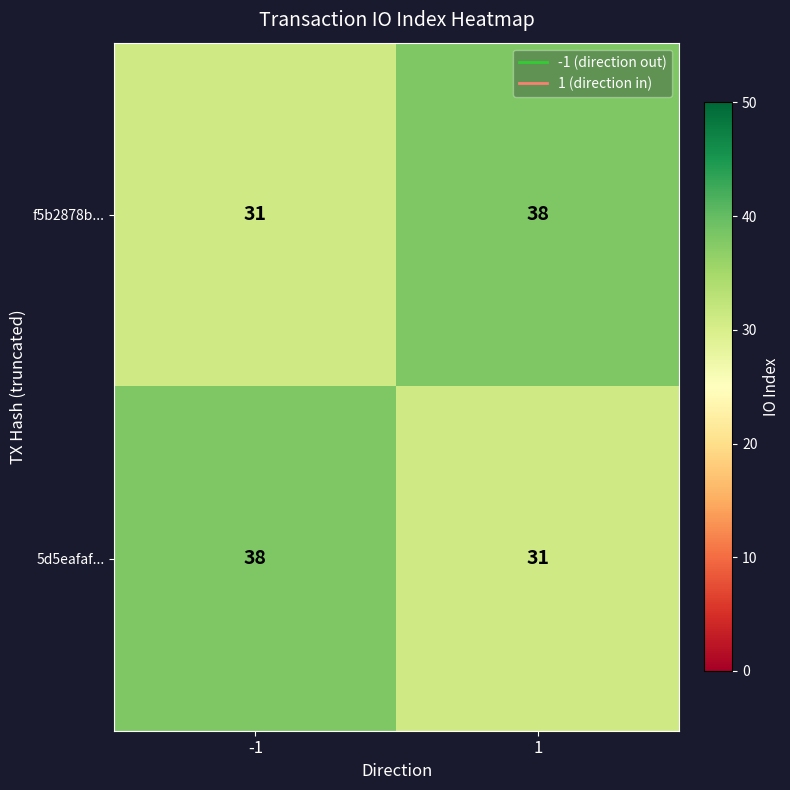

What value does the f5b2878b... series have at 1?

38